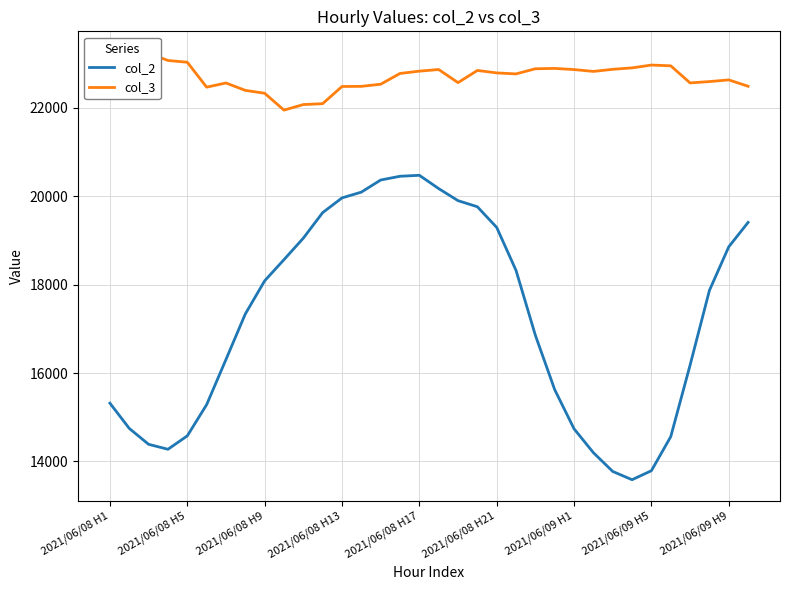

What is the maximum value for col_2?

20475